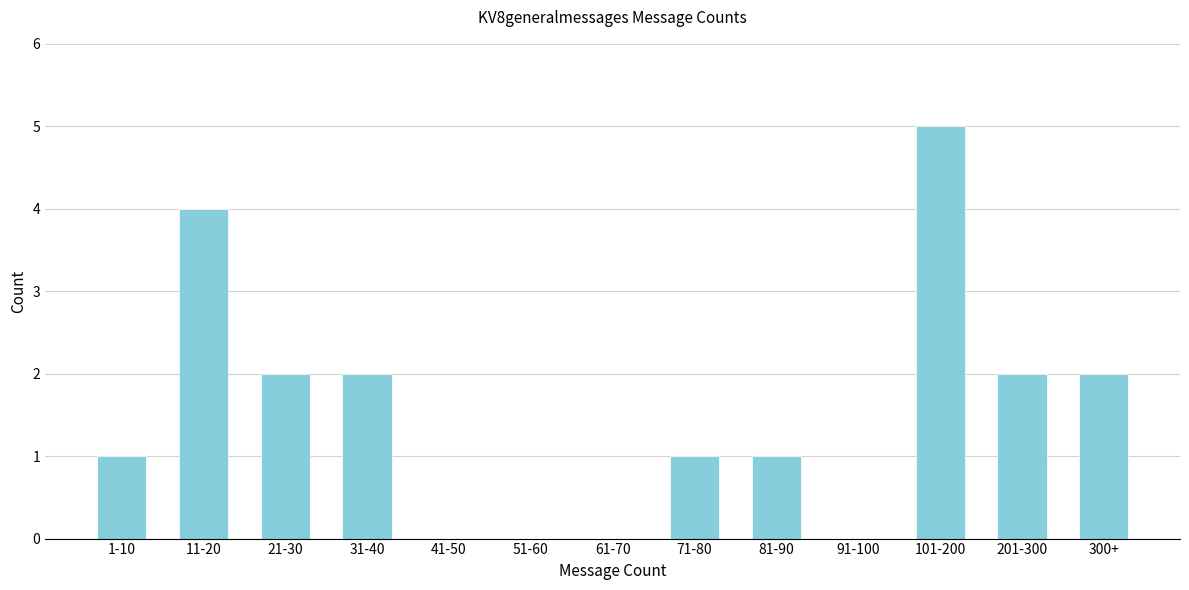

Reading left to right, list all the values displayed in this chart.

1-10=1	11-20=4	21-30=2	31-40=2	41-50=0	51-60=0	61-70=0	71-80=1	81-90=1	91-100=0	101-200=5	201-300=2	300+=2